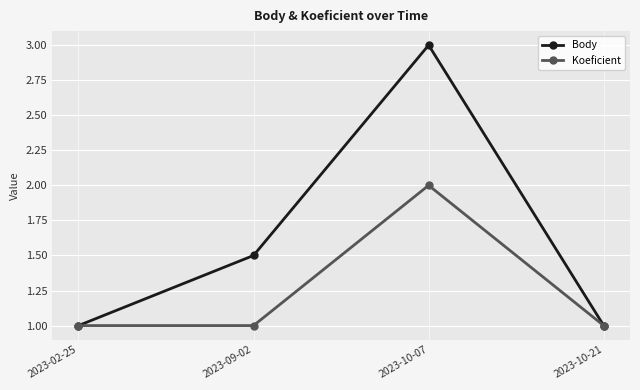

What is the label of the 2nd point from the left?

2023-09-02